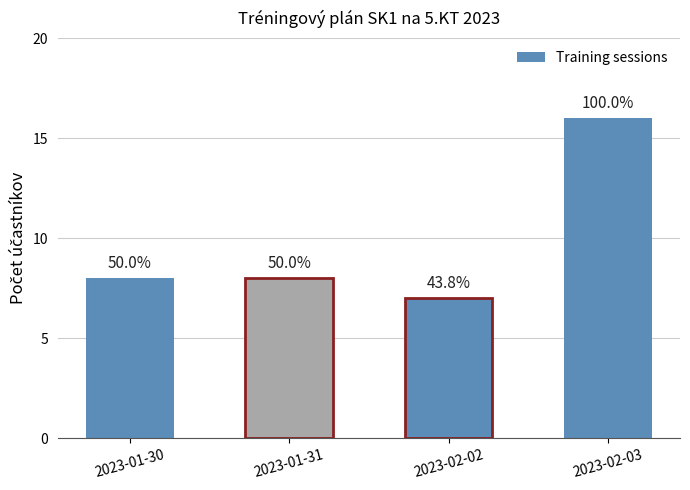

Which label corresponds to the largest value in the chart?

2023-02-03